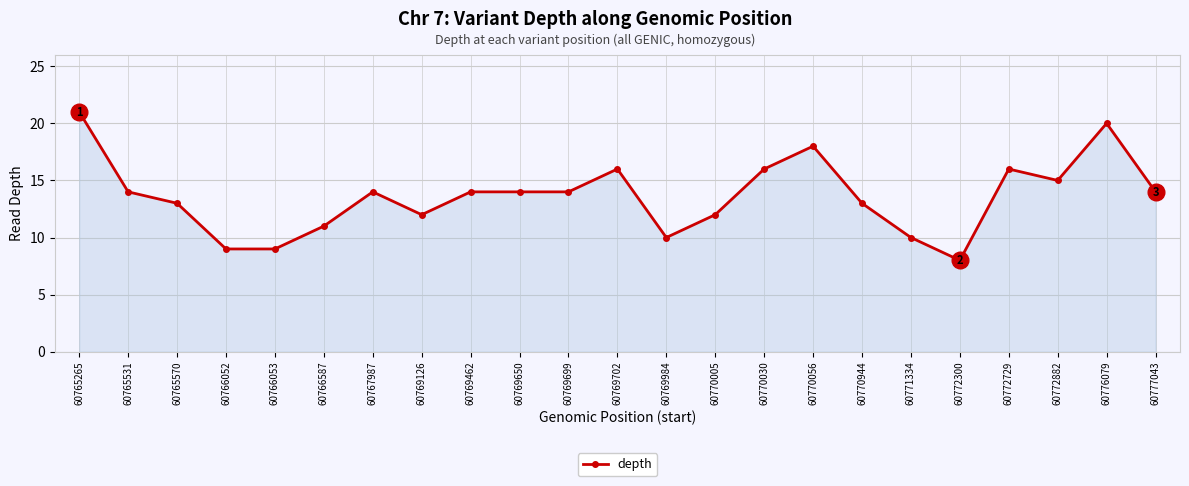

Where is the first local maximum?

60767987